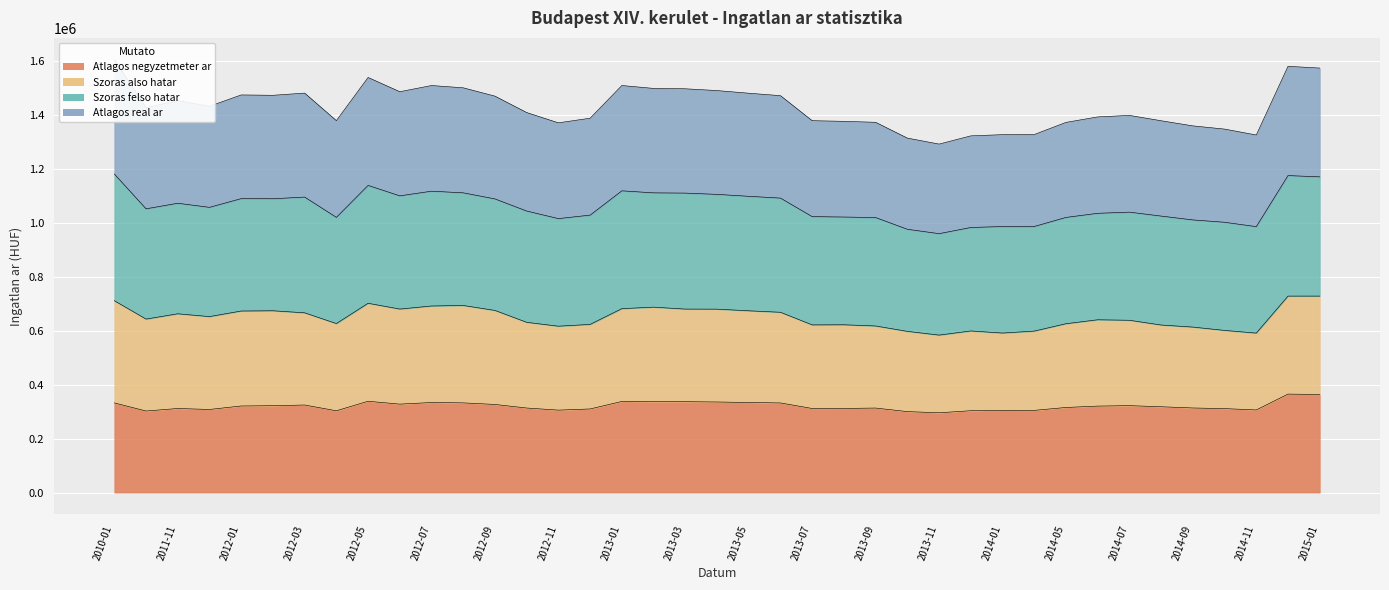

What is the label of the 18th point from the right?

2013-06